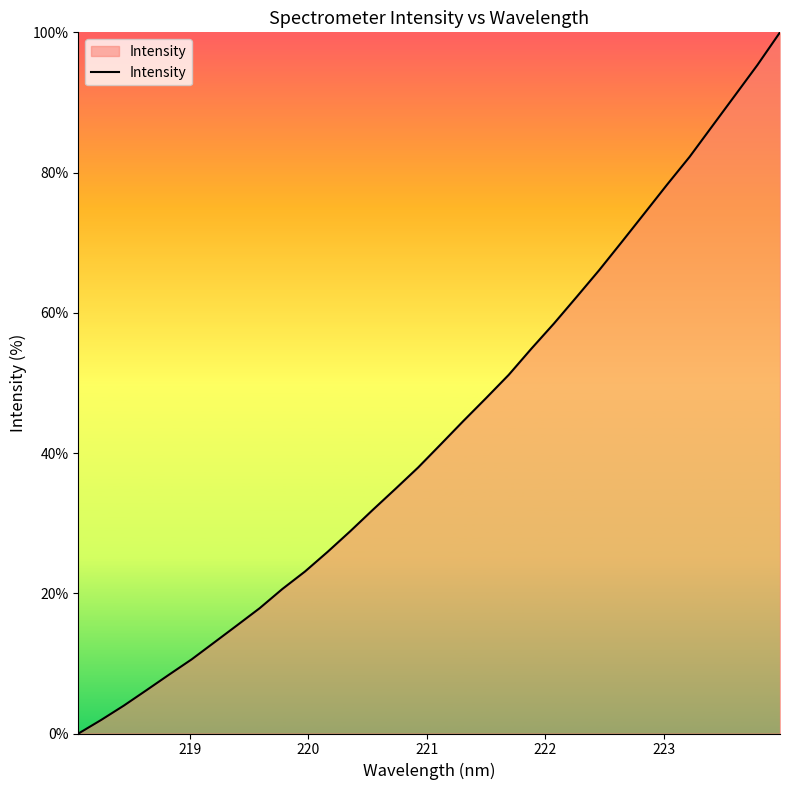

What is the greatest value displayed?

100.0